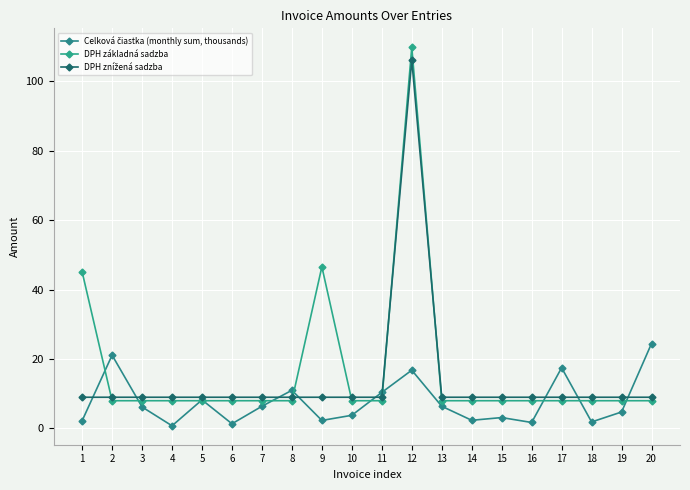

How many categories are shown in the chart?

20